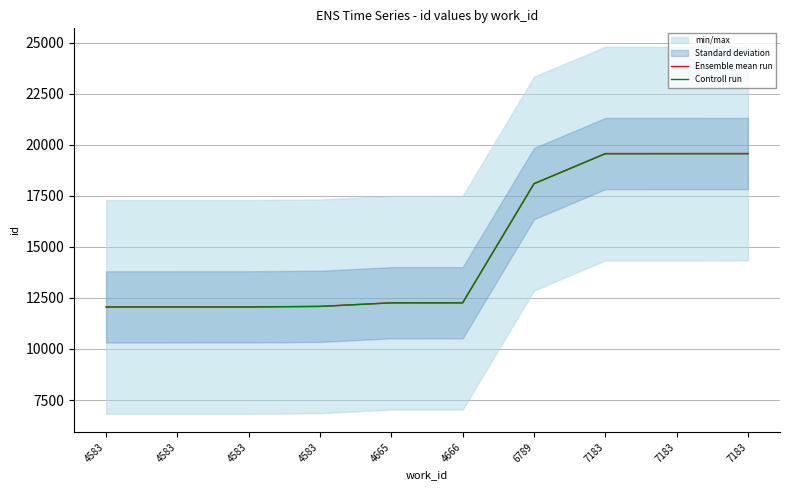

What is the minimum value for Ensemble mean run?

12060.0